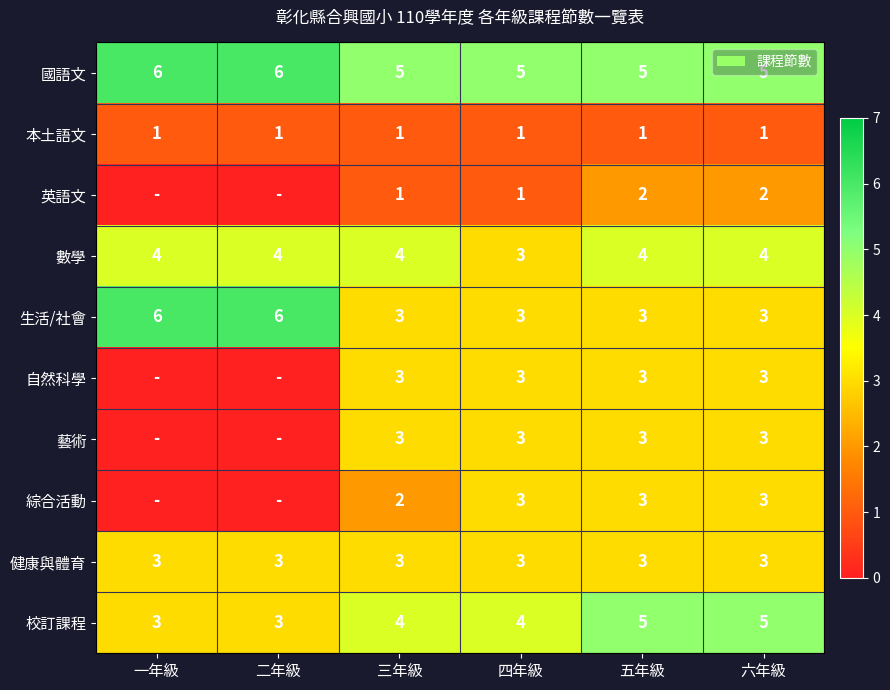

At which category is the sum across all series the highest?

五年級